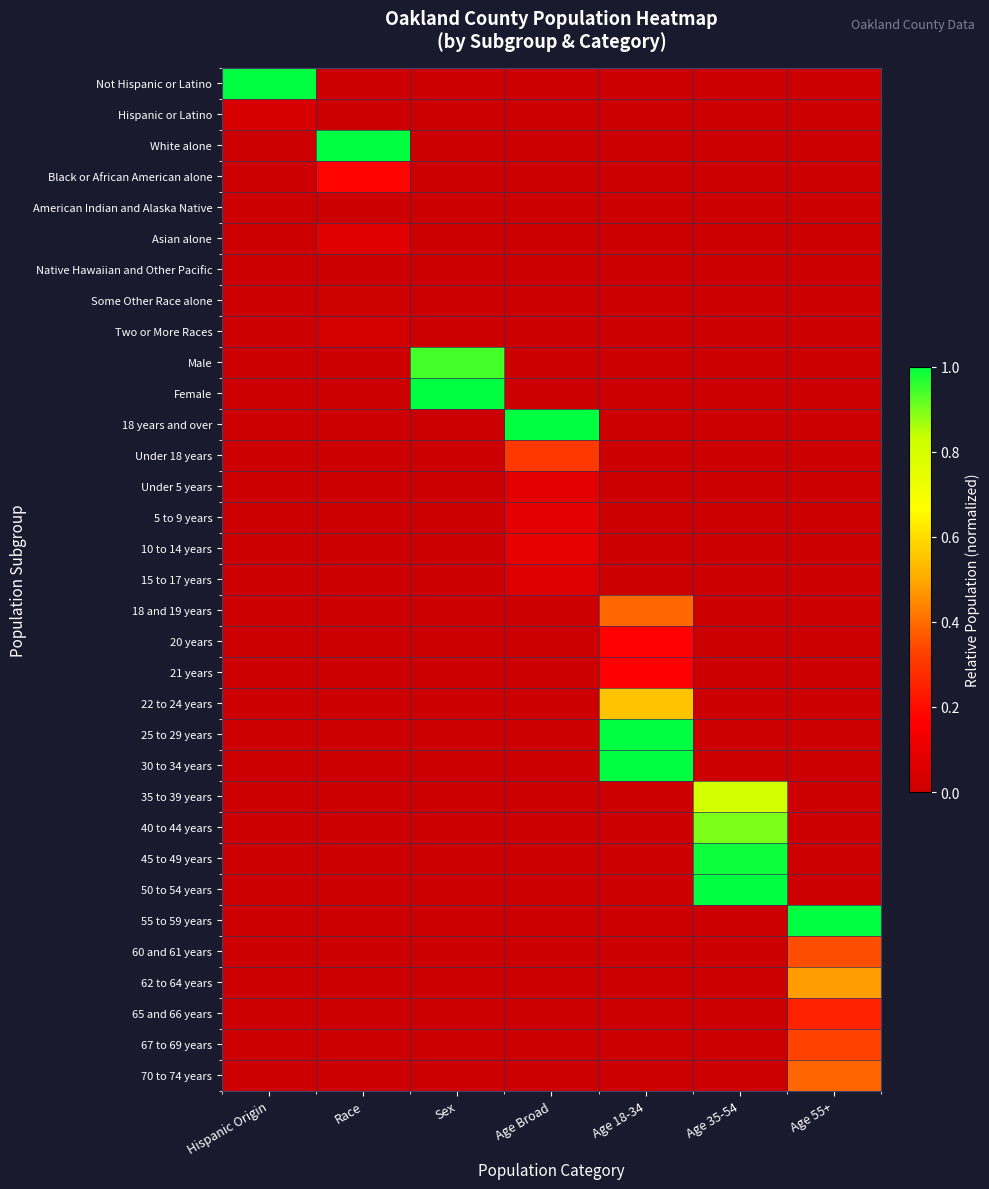

Which category has the lowest value across all series?

Race